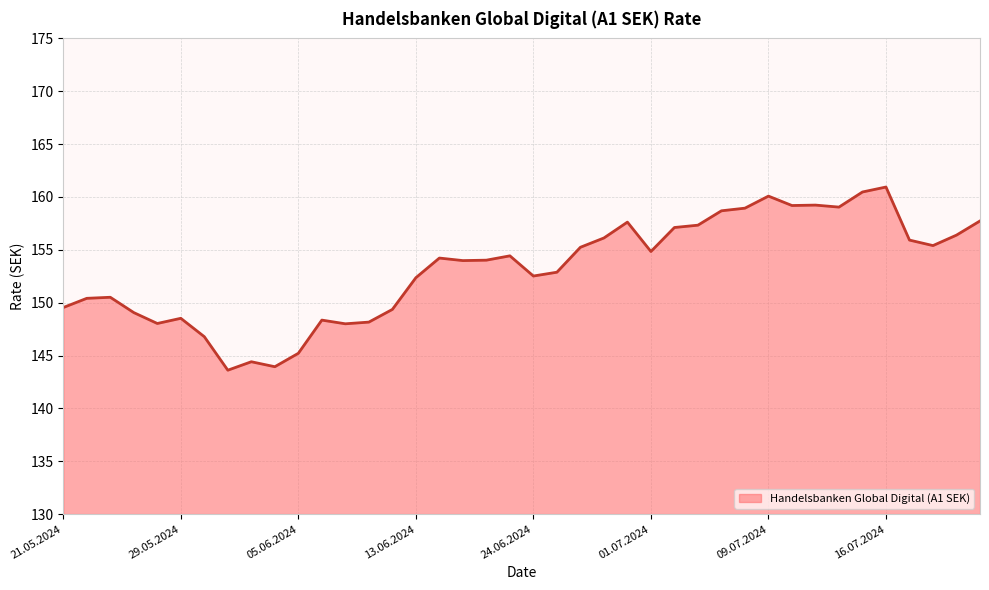

What is the maximum value shown in the chart?

160.9